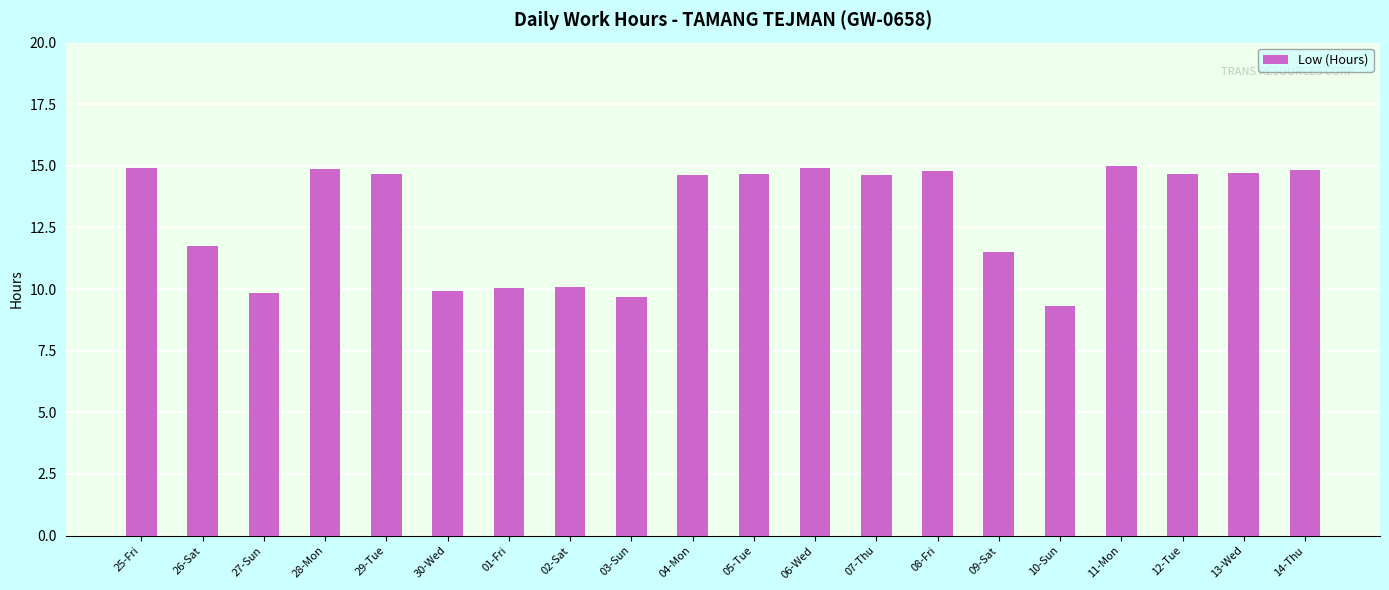

At which label is the value closest to 12?

26-Sat